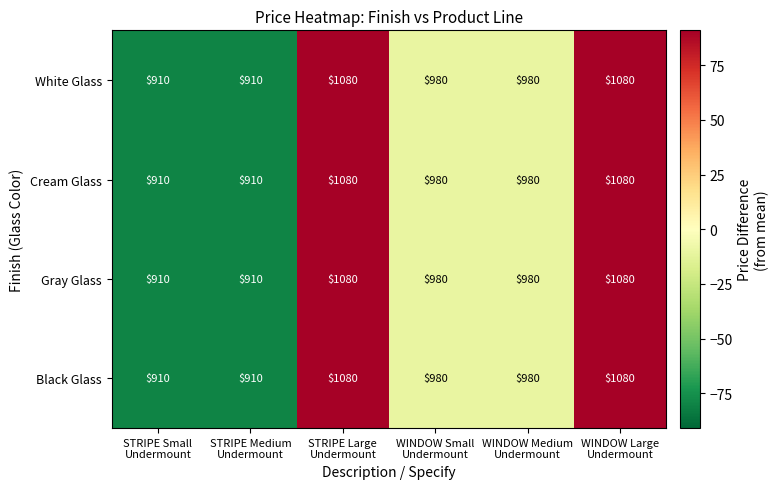

How many White Glass values are between 910 and 1080?

6